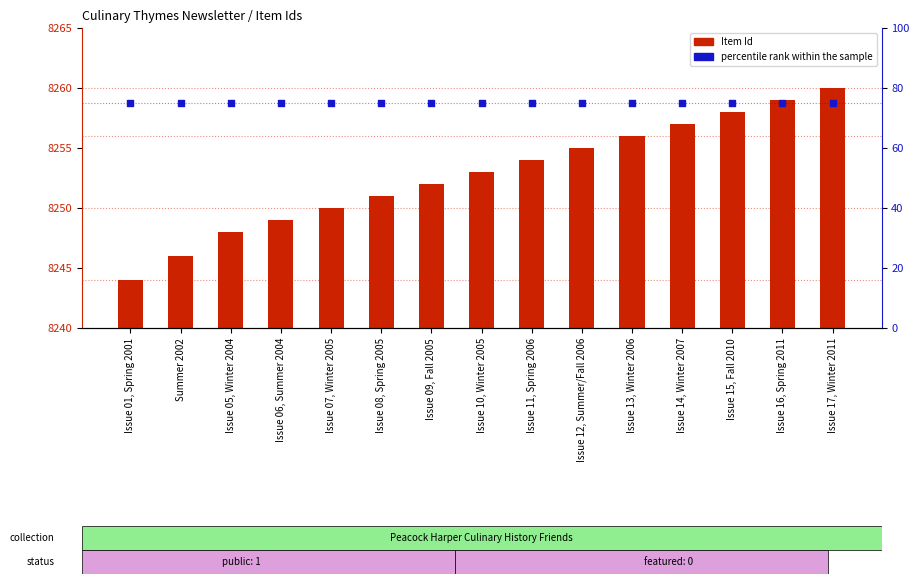

What are all the series names shown in the legend?

Item Id, percentile rank within the sample